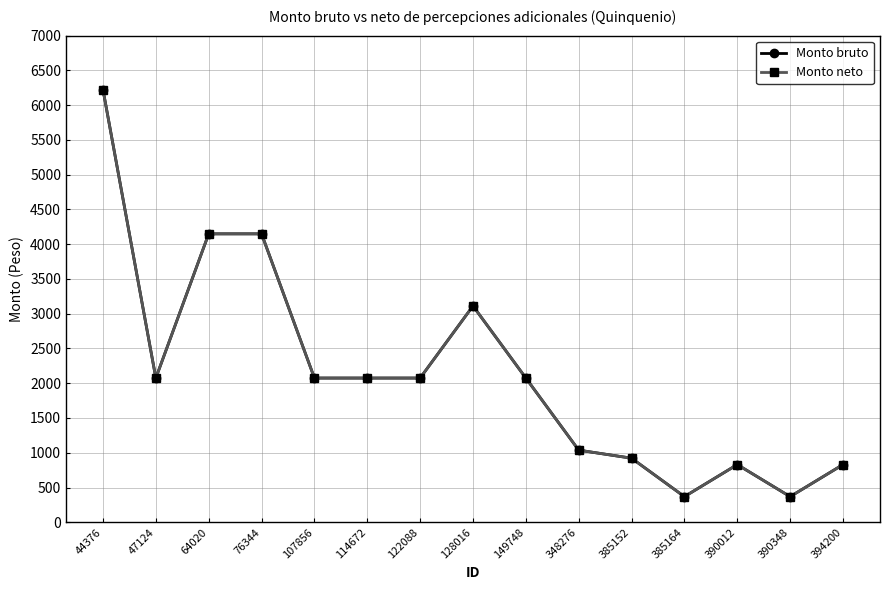

List the labels in order of Monto neto value, largest first.

44376, 64020, 76344, 128016, 47124, 107856, 114672, 122088, 149748, 348276, 385152, 390012, 394200, 385164, 390348